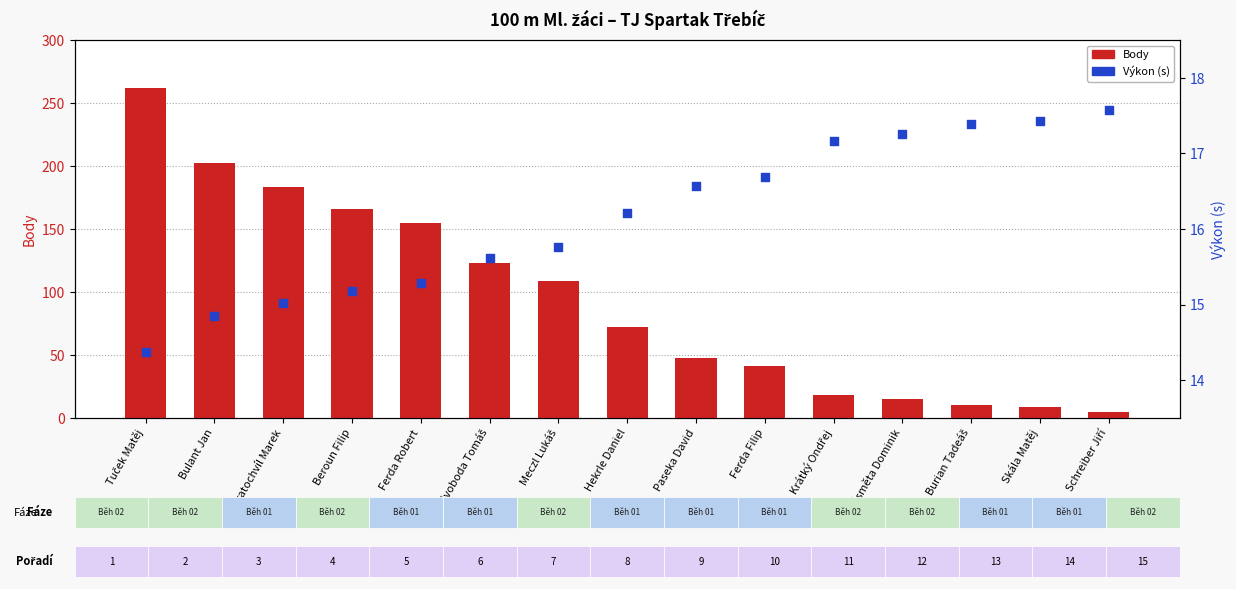

Which series reaches the minimum Y coordinate?

Body